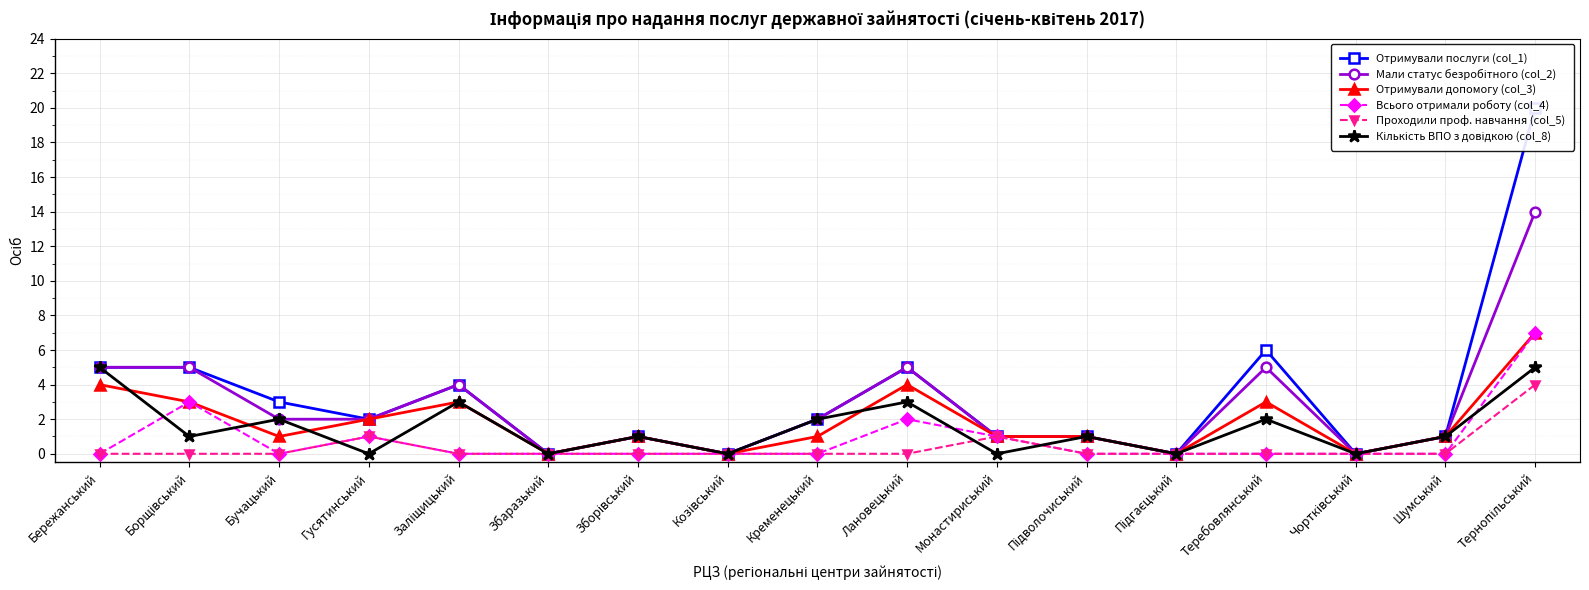

True or false: Мали статус безробітного (col_2) and Отримували допомогу (col_3) cross at least once.

False